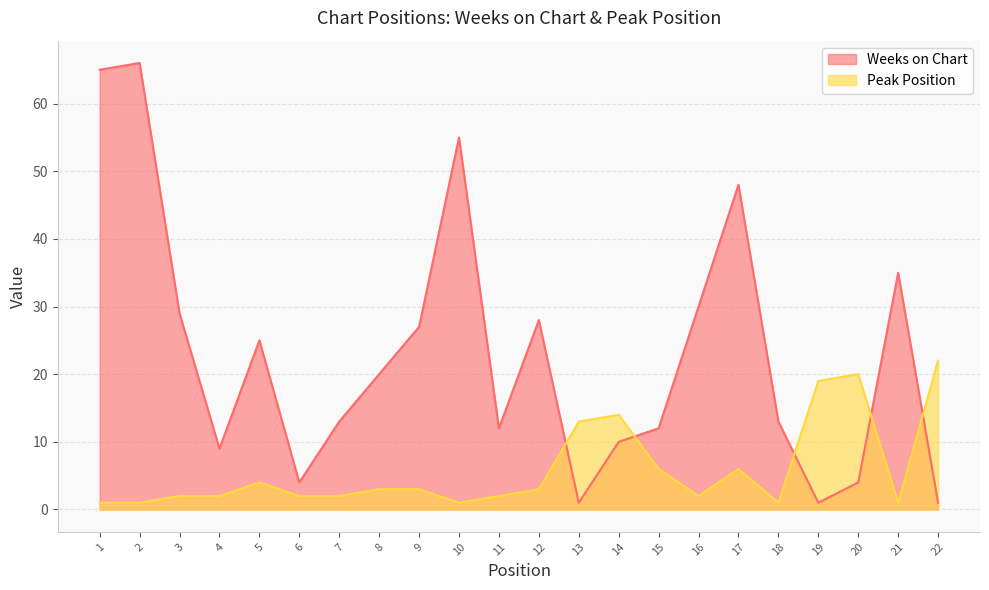

What is the greatest value displayed?

66